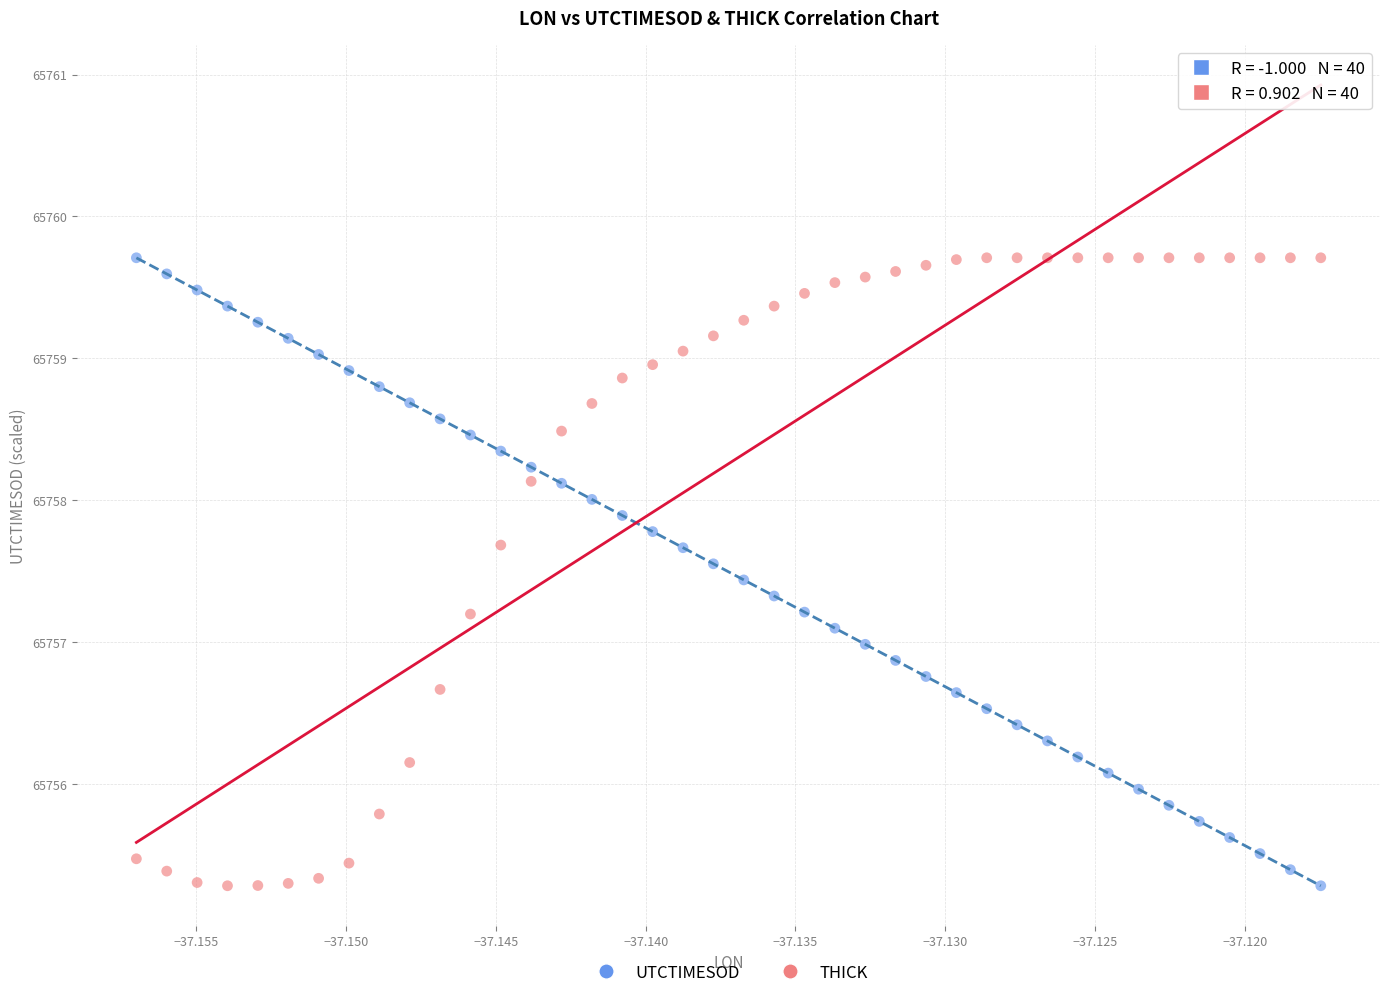

Across all data points, what is the range of Y values (max minus min)?

4.4